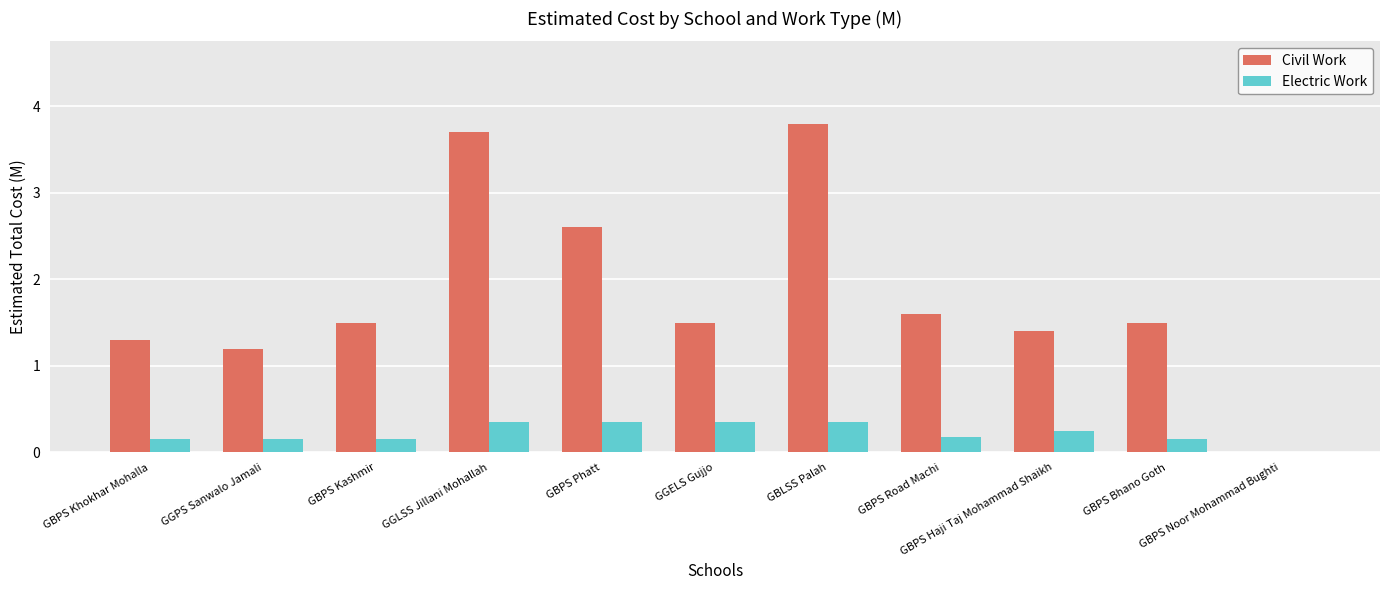

What is the greatest value displayed?

3.8